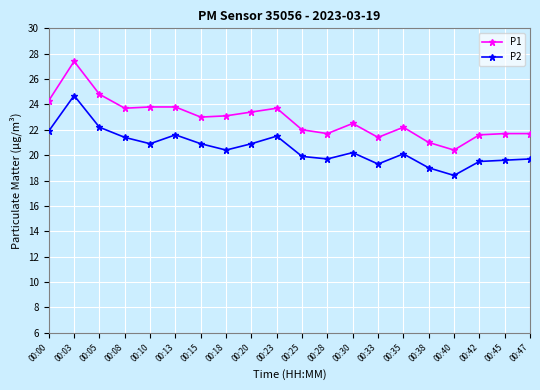

What is the difference between the highest and lowest values at 00:20?

2.5